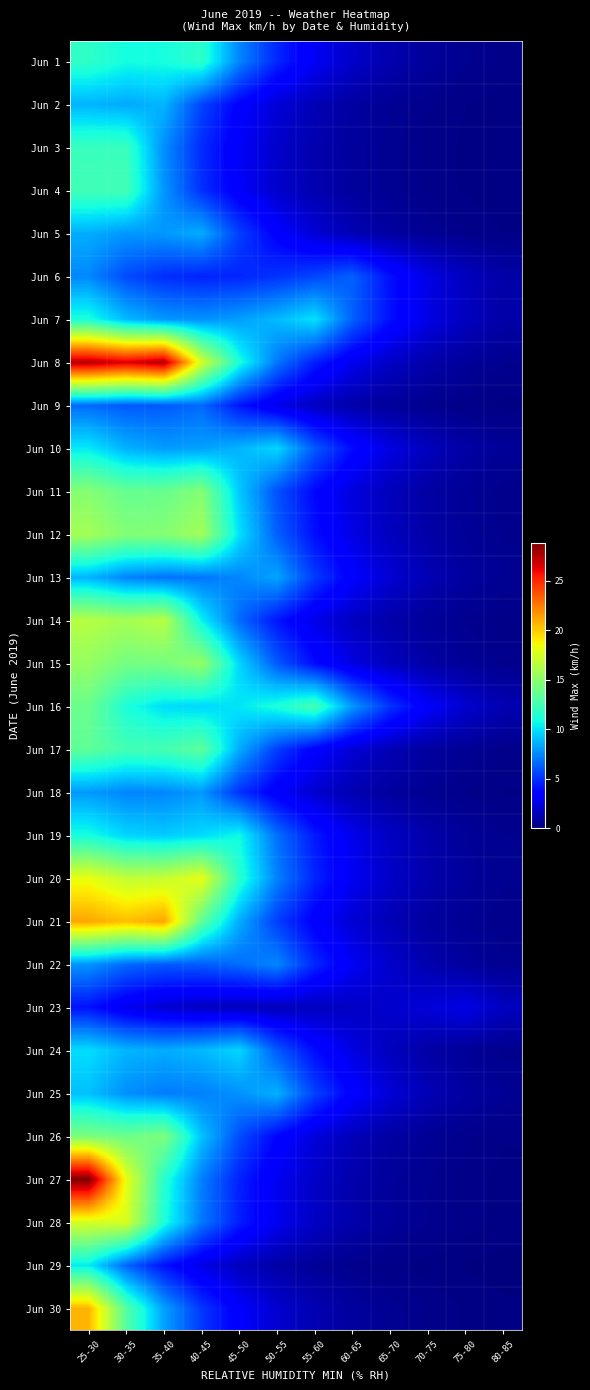

Reading right to left, transcribe all the data shown in this chart.

Jun 1: 80-85=0.3	75-80=0.5	70-75=0.8	65-70=1.2	60-65=1.9	55-60=3.0	50-55=4.7	45-50=7.4	40-45=11.7	35-40=10.9	30-35=10.9	25-30=11.7
Jun 2: 80-85=0.1	75-80=0.2	70-75=0.4	65-70=0.6	60-65=0.9	55-60=1.4	50-55=2.2	45-50=3.5	40-45=5.6	35-40=8.8	30-35=8.4	25-30=8.7
Jun 3: 80-85=0.1	75-80=0.2	70-75=0.3	65-70=0.5	60-65=0.8	55-60=1.2	50-55=1.9	45-50=3.1	40-45=4.8	35-40=7.6	30-35=12.1	25-30=12.1
Jun 4: 80-85=0.1	75-80=0.2	70-75=0.3	65-70=0.5	60-65=0.8	55-60=1.3	50-55=2.0	45-50=3.1	40-45=5.0	35-40=7.8	30-35=12.4	25-30=12.4
Jun 5: 80-85=0.2	75-80=0.4	70-75=0.6	65-70=0.9	60-65=1.4	55-60=2.2	50-55=3.4	45-50=5.4	40-45=8.5	35-40=8.0	30-35=7.9	25-30=8.5
Jun 6: 80-85=1.0	75-80=1.6	70-75=2.6	65-70=4.0	60-65=6.4	55-60=5.6	50-55=5.0	45-50=4.7	40-45=4.6	35-40=4.9	30-35=5.7	25-30=7.5
Jun 7: 80-85=1.0	75-80=1.6	70-75=2.6	65-70=4.1	60-65=6.4	55-60=10.0	50-55=8.9	45-50=8.1	40-45=7.8	35-40=7.9	30-35=8.9	25-30=11.1
Jun 8: 80-85=0.5	75-80=0.7	70-75=1.1	65-70=1.8	60-65=2.8	55-60=4.5	50-55=7.0	45-50=11.1	40-45=17.5	35-40=27.6	30-35=26.6	25-30=27.5
Jun 9: 80-85=0.2	75-80=0.3	70-75=0.4	65-70=0.7	60-65=1.1	55-60=1.7	50-55=2.7	45-50=4.2	40-45=6.6	35-40=6.2	30-35=6.2	25-30=6.6
Jun 10: 80-85=0.6	75-80=1.0	70-75=1.6	65-70=2.5	60-65=3.9	55-60=6.2	50-55=9.7	45-50=8.8	40-45=8.2	35-40=8.1	30-35=8.6	25-30=10.3
Jun 11: 80-85=0.4	75-80=0.6	70-75=1.0	65-70=1.5	60-65=2.4	55-60=3.8	50-55=5.9	45-50=9.3	40-45=14.7	35-40=13.8	30-35=13.7	25-30=14.8
Jun 12: 80-85=0.4	75-80=0.7	70-75=1.0	65-70=1.6	60-65=2.6	55-60=4.0	50-55=6.4	45-50=10.0	40-45=15.8	35-40=14.8	30-35=14.7	25-30=15.8
Jun 13: 80-85=0.6	75-80=0.9	70-75=1.4	65-70=2.1	60-65=3.4	55-60=5.3	50-55=8.3	45-50=7.5	40-45=7.0	35-40=6.9	30-35=7.4	25-30=8.7
Jun 14: 80-85=0.3	75-80=0.4	70-75=0.7	65-70=1.1	60-65=1.7	55-60=2.7	50-55=4.2	45-50=6.6	40-45=10.5	35-40=16.5	30-35=15.9	25-30=16.5
Jun 15: 80-85=0.4	75-80=0.6	70-75=1.0	65-70=1.6	60-65=2.5	55-60=3.9	50-55=6.2	45-50=9.7	40-45=15.3	35-40=14.3	30-35=14.2	25-30=15.3
Jun 16: 80-85=1.3	75-80=2.1	70-75=3.2	65-70=5.1	60-65=8.0	55-60=12.5	50-55=11.1	45-50=10.2	40-45=9.7	35-40=9.9	30-35=11.1	25-30=13.8
Jun 17: 80-85=0.4	75-80=0.6	70-75=0.9	65-70=1.4	60-65=2.2	55-60=3.4	50-55=5.4	45-50=8.5	40-45=13.4	35-40=12.5	30-35=12.4	25-30=13.4
Jun 18: 80-85=0.2	75-80=0.3	70-75=0.5	65-70=0.8	60-65=1.3	55-60=2.0	50-55=3.2	45-50=5.1	40-45=8.0	35-40=7.4	30-35=7.4	25-30=8.0
Jun 19: 80-85=0.5	75-80=0.7	70-75=1.1	65-70=1.8	60-65=2.8	55-60=4.3	50-55=6.8	45-50=10.7	40-45=9.8	35-40=9.4	30-35=9.7	25-30=10.9
Jun 20: 80-85=0.5	75-80=0.8	70-75=1.2	65-70=1.9	60-65=3.0	55-60=4.7	50-55=7.3	45-50=11.5	40-45=18.2	35-40=17.0	30-35=16.9	25-30=18.2
Jun 21: 80-85=0.4	75-80=0.6	70-75=0.9	65-70=1.4	60-65=2.2	55-60=3.4	50-55=5.4	45-50=8.5	40-45=13.4	35-40=21.2	30-35=20.4	25-30=21.1
Jun 22: 80-85=0.5	75-80=0.8	70-75=1.2	65-70=1.9	60-65=3.0	55-60=4.7	50-55=7.5	45-50=6.7	40-45=6.3	35-40=6.2	30-35=6.6	25-30=7.8
Jun 23: 80-85=1.7	75-80=2.6	70-75=2.3	65-70=2.0	60-65=1.8	55-60=1.6	50-55=1.5	45-50=1.5	40-45=1.7	35-40=2.1	30-35=2.8	25-30=4.1
Jun 24: 80-85=0.4	75-80=0.6	70-75=1.0	65-70=1.6	60-65=2.5	55-60=3.9	50-55=6.2	45-50=9.7	40-45=8.9	35-40=8.5	30-35=8.8	25-30=9.9
Jun 25: 80-85=0.6	75-80=0.9	70-75=1.4	65-70=2.2	60-65=3.5	55-60=5.5	50-55=8.6	45-50=7.8	40-45=7.3	35-40=7.2	30-35=7.7	25-30=9.1
Jun 26: 80-85=0.2	75-80=0.4	70-75=0.6	65-70=0.9	60-65=1.5	55-60=2.3	50-55=3.7	45-50=5.8	40-45=9.2	35-40=14.5	30-35=13.9	25-30=14.4
Jun 27: 80-85=0.2	75-80=0.3	70-75=0.5	65-70=0.7	60-65=1.2	55-60=1.8	50-55=2.9	45-50=4.6	40-45=7.2	35-40=11.5	30-35=18.2	25-30=28.9
Jun 28: 80-85=0.2	75-80=0.3	70-75=0.5	65-70=0.7	60-65=1.1	55-60=1.8	50-55=2.8	45-50=4.5	40-45=7.0	35-40=11.1	30-35=17.6	25-30=17.6
Jun 29: 80-85=0.1	75-80=0.1	70-75=0.2	65-70=0.3	60-65=0.4	55-60=0.6	50-55=1.0	45-50=1.6	40-45=2.6	35-40=4.1	30-35=6.5	25-30=10.3
Jun 30: 80-85=0.1	75-80=0.2	70-75=0.3	65-70=0.5	60-65=0.8	55-60=1.3	50-55=2.1	45-50=3.3	40-45=5.2	35-40=8.2	30-35=13.0	25-30=20.7